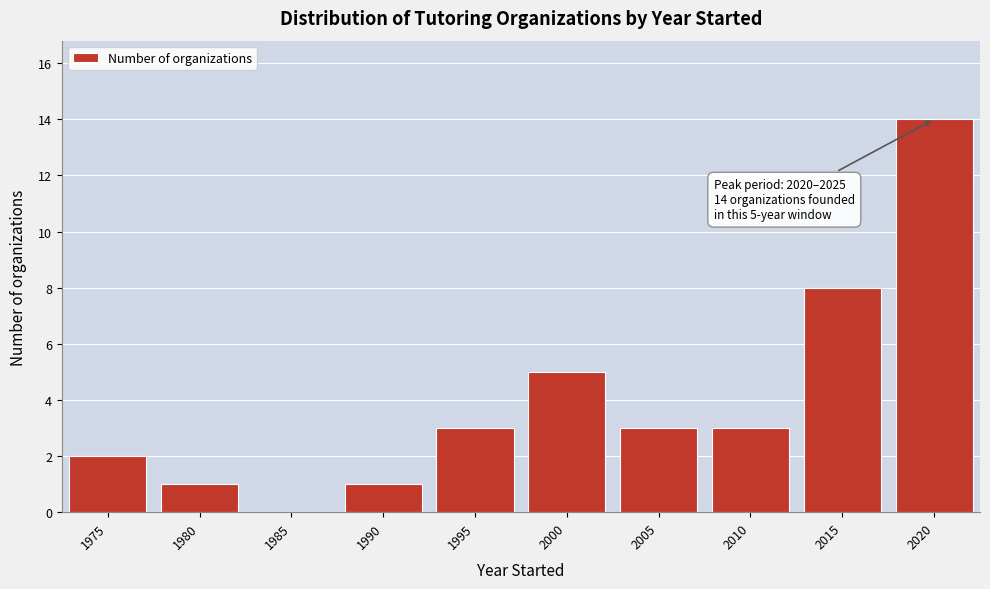

Reading left to right, what are all the values shown in this chart?

1975=2	1980=1	1985=0	1990=1	1995=3	2000=5	2005=3	2010=3	2015=8	2020=14